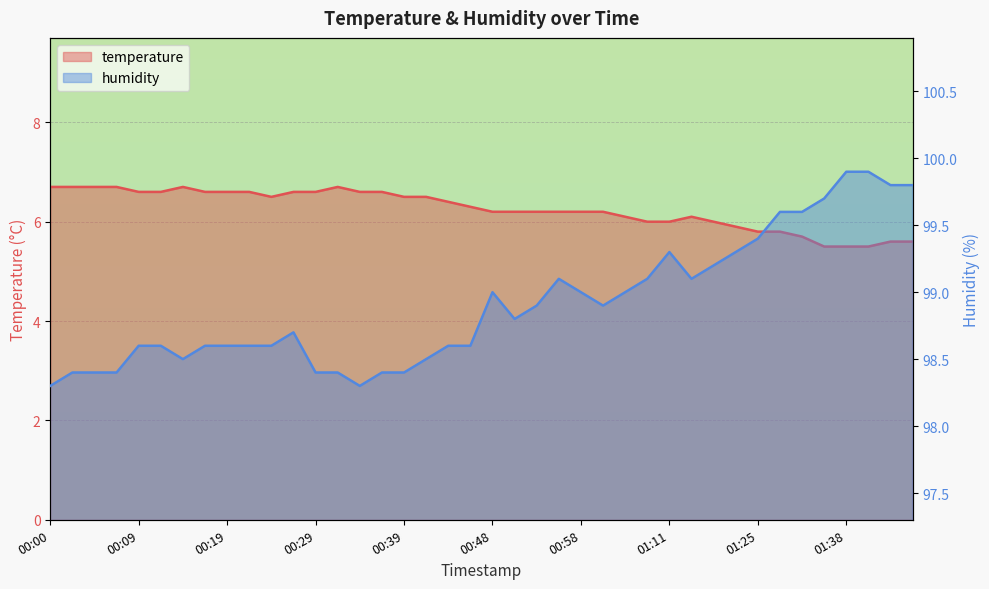

At which category does humidity reach its first local valley?

00:14